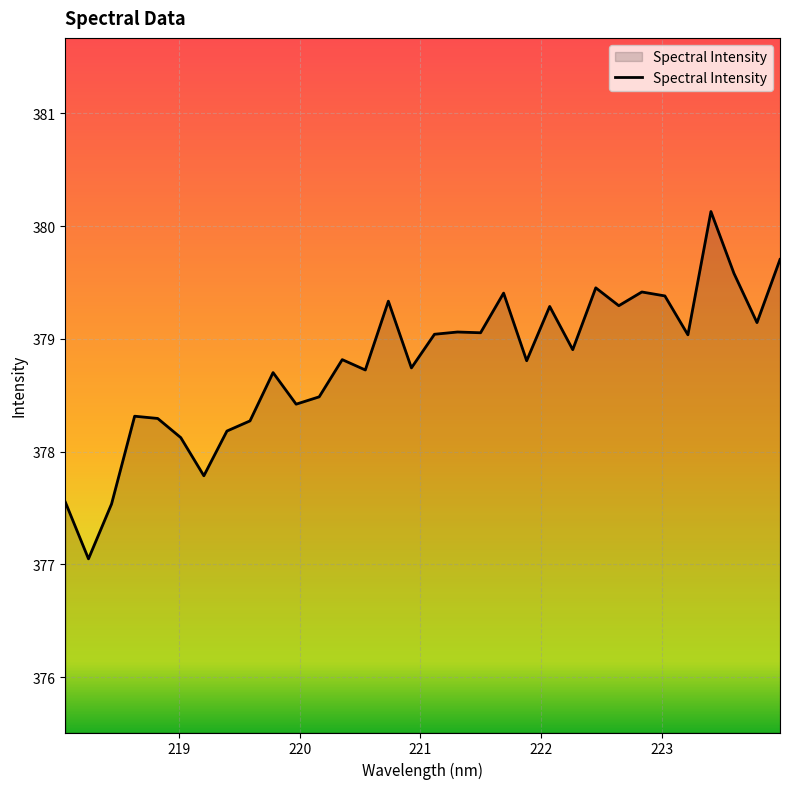

What is the maximum value shown in the chart?

380.1